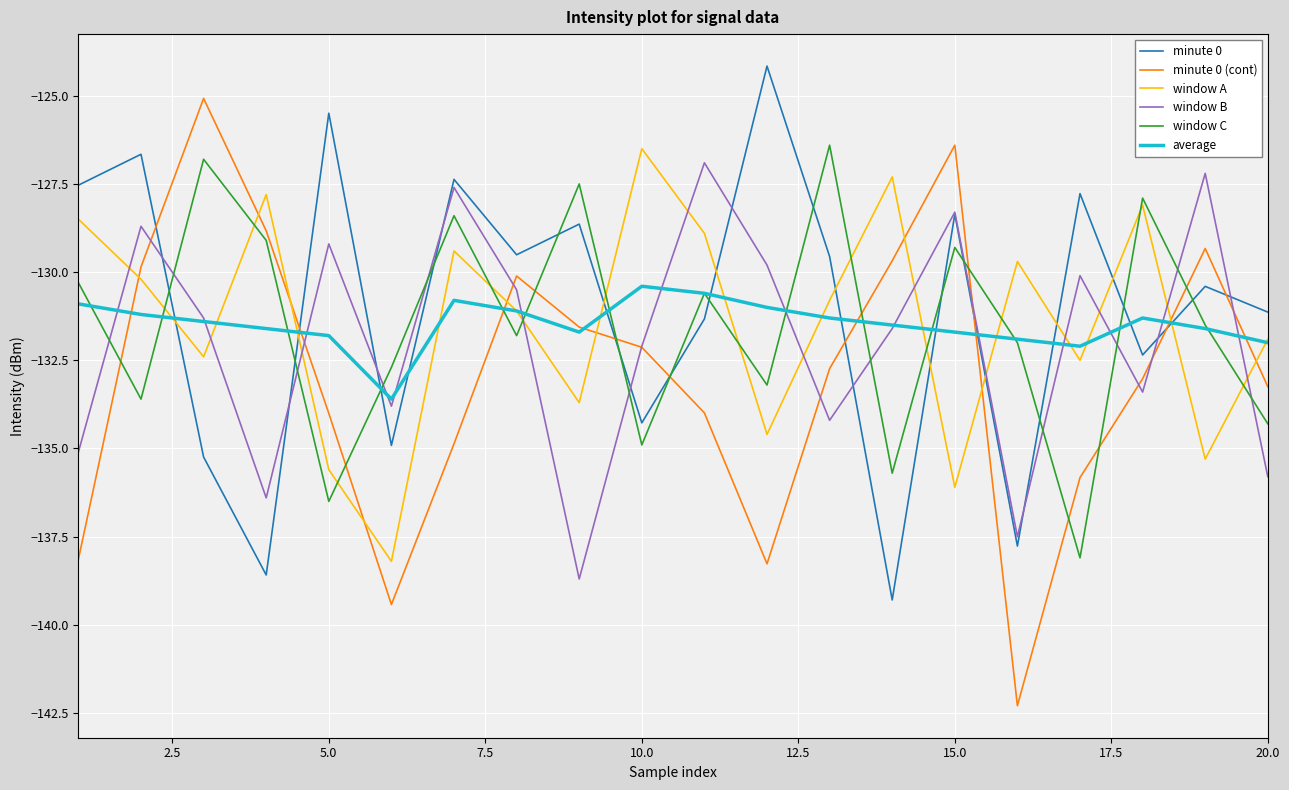

What is the difference between the maximum and minimum values in the window C series?

11.7